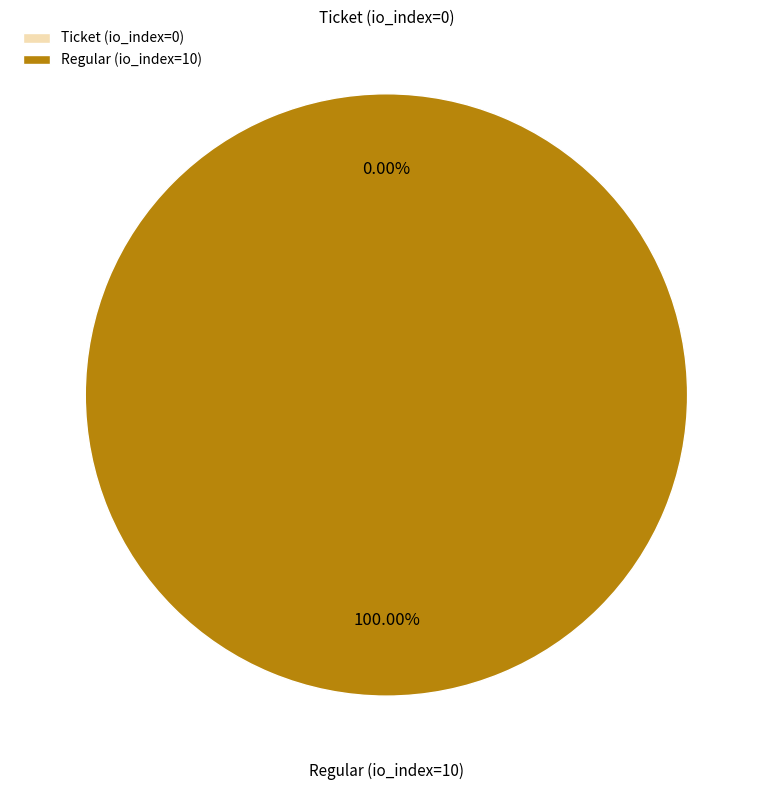

To the nearest percent, what is the difference between the Ticket (io_index=0) and Regular (io_index=10) slice percentages?

100%